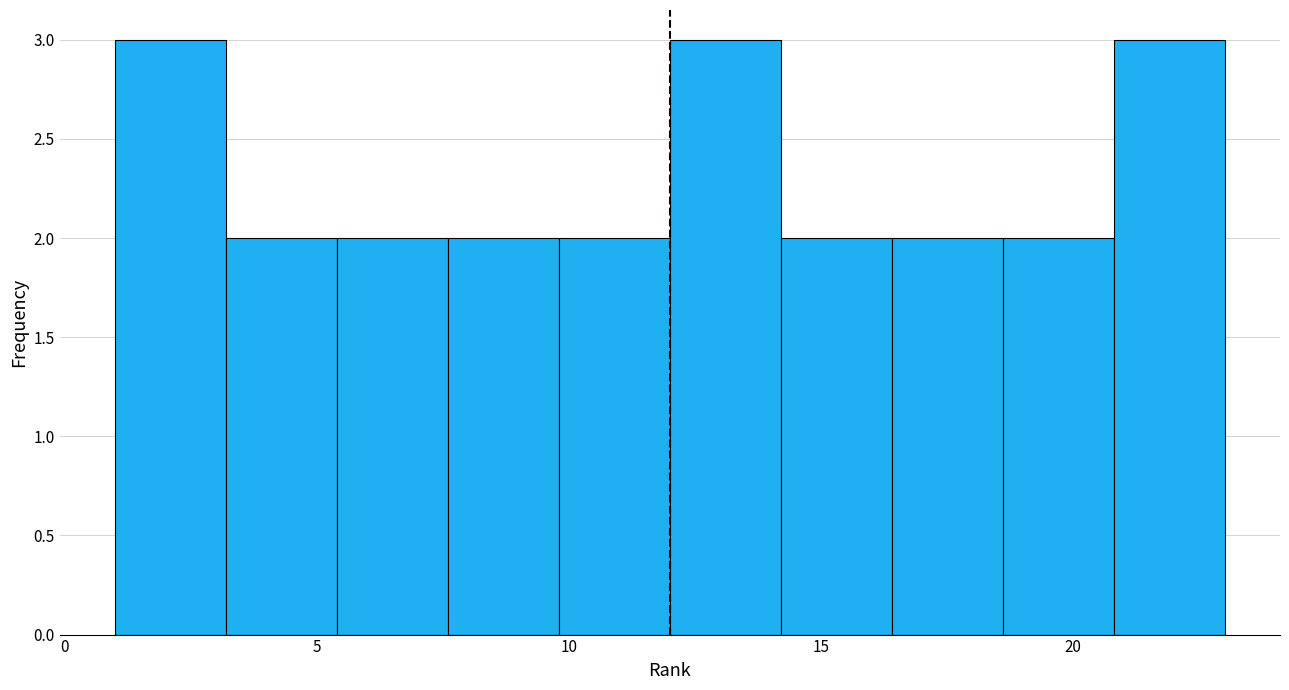

How tall is the bar that spans 18.6 to 20.8 on the x-axis? Neither the bar edges nor the heights are printed on the chart, so give them approximately, as read against the axes.

2